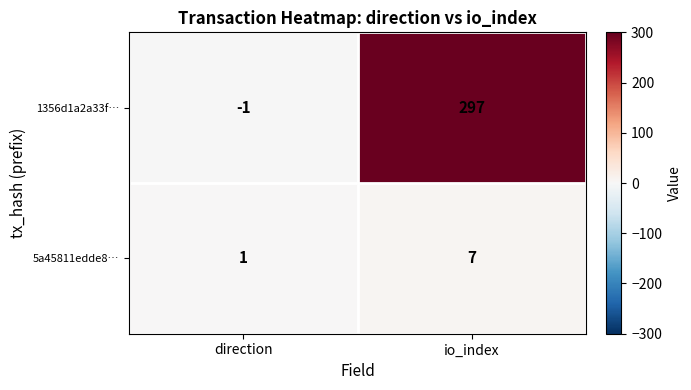

What is the sum of the 1356d1a2a33f… values at io_index and direction?

296